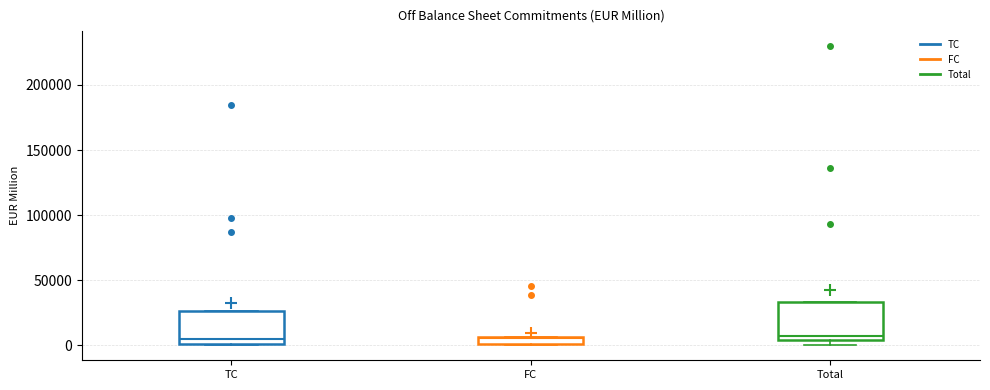

Where is the upper edge of the box for Total on the y-axis? The values are not printed on the chart, so give them approximately, as read against the axis.

35000